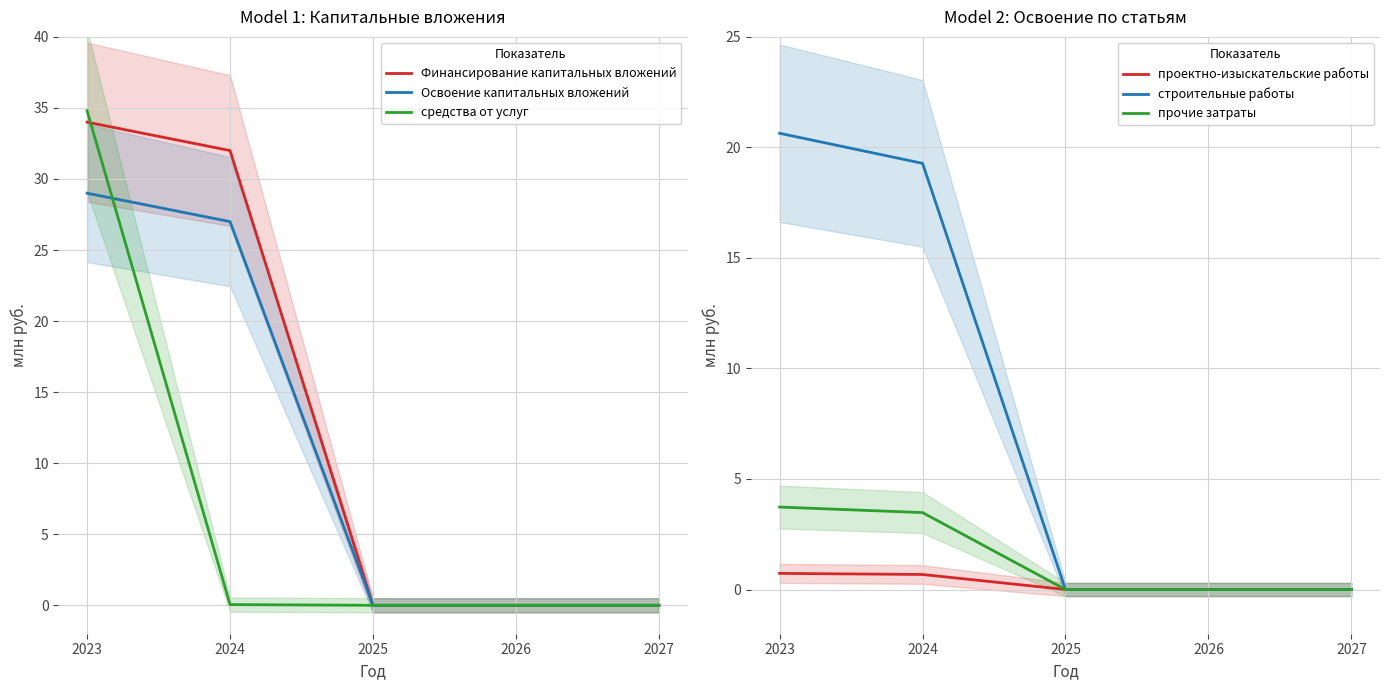

True or false: проектно-изыскательские работы and прочие затраты intersect in this chart.

False